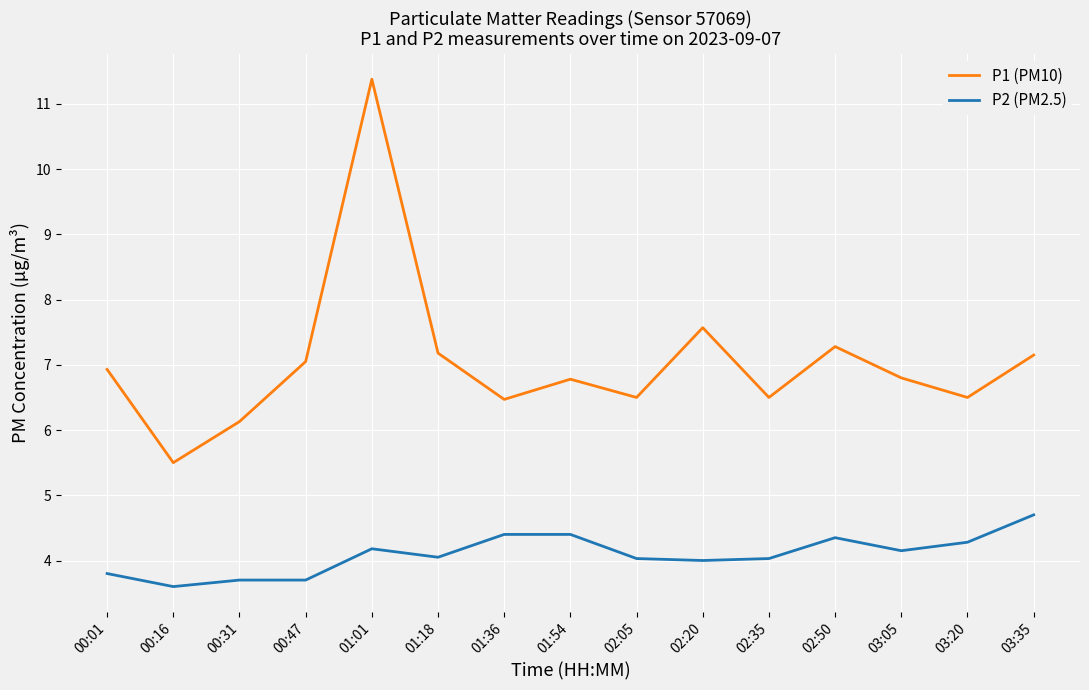

What is the difference between the P2 (PM2.5) values at 00:47 and 02:20?

0.3